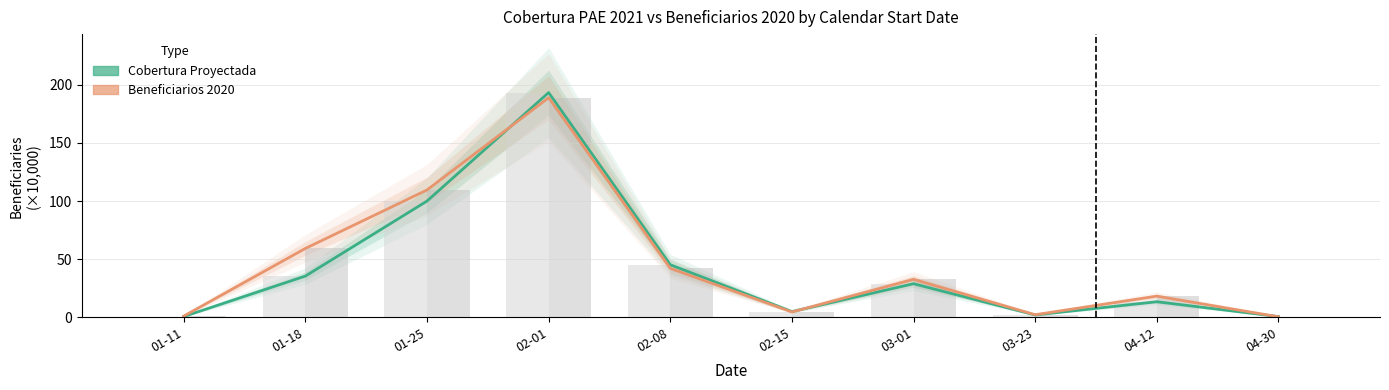

Is it true that Beneficiarios 2020 equals 2.4 at 03-23?

True